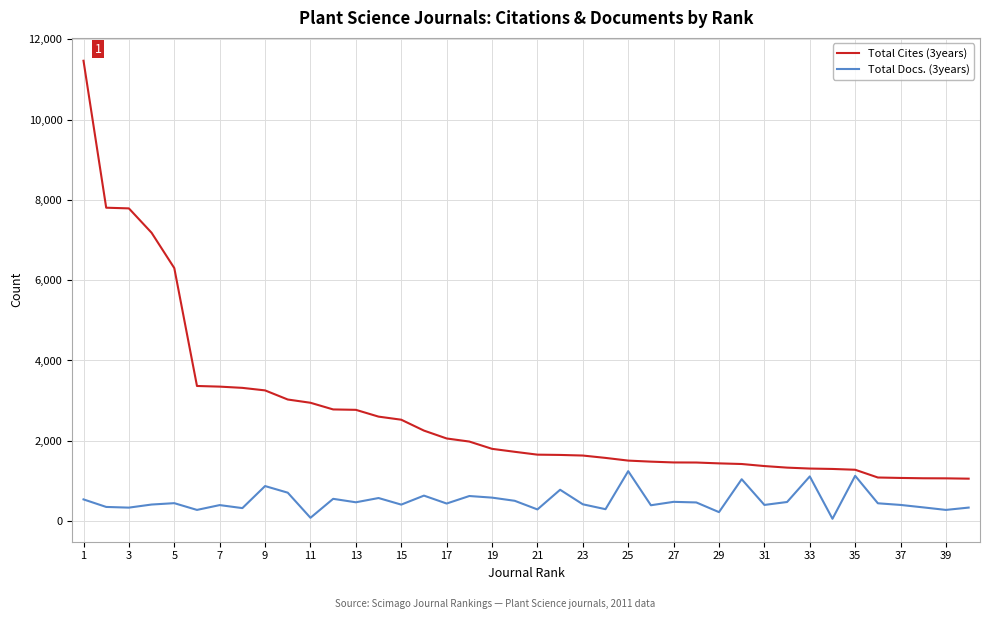

What is the average value of the Total Cites (3years) series?

2688